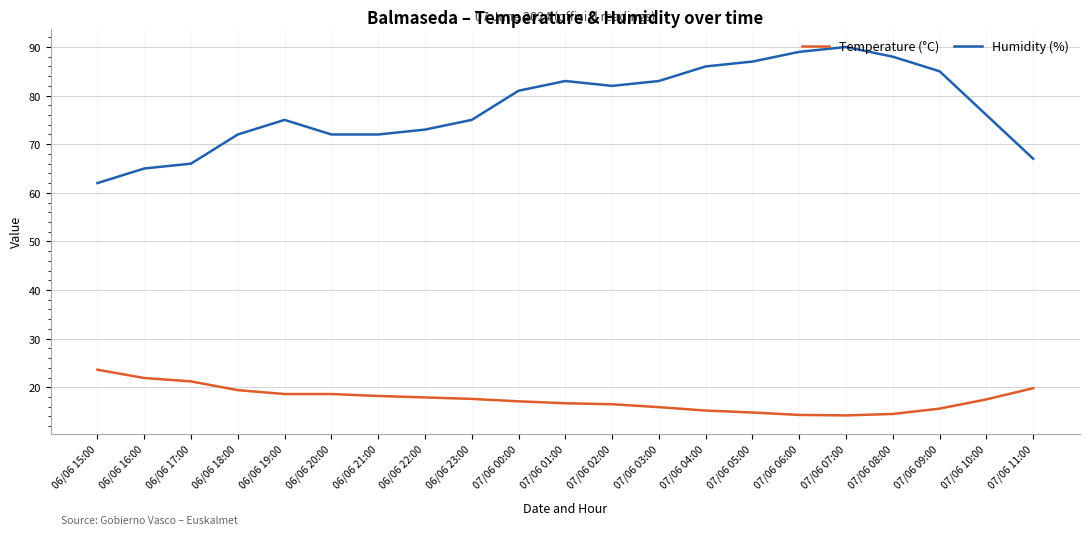

How many categories are shown in the chart?

21